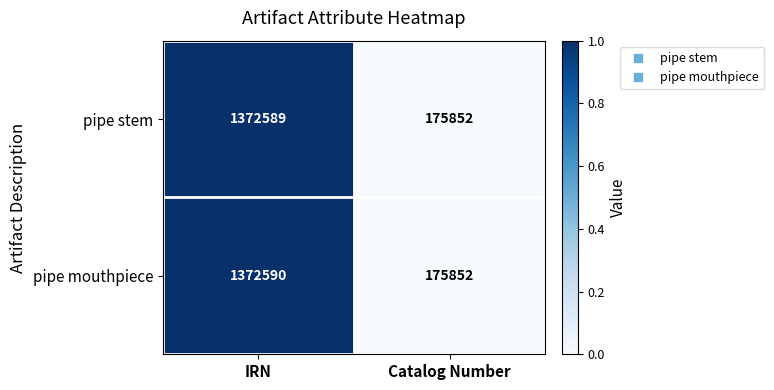

What is the minimum value shown in the chart?

175852